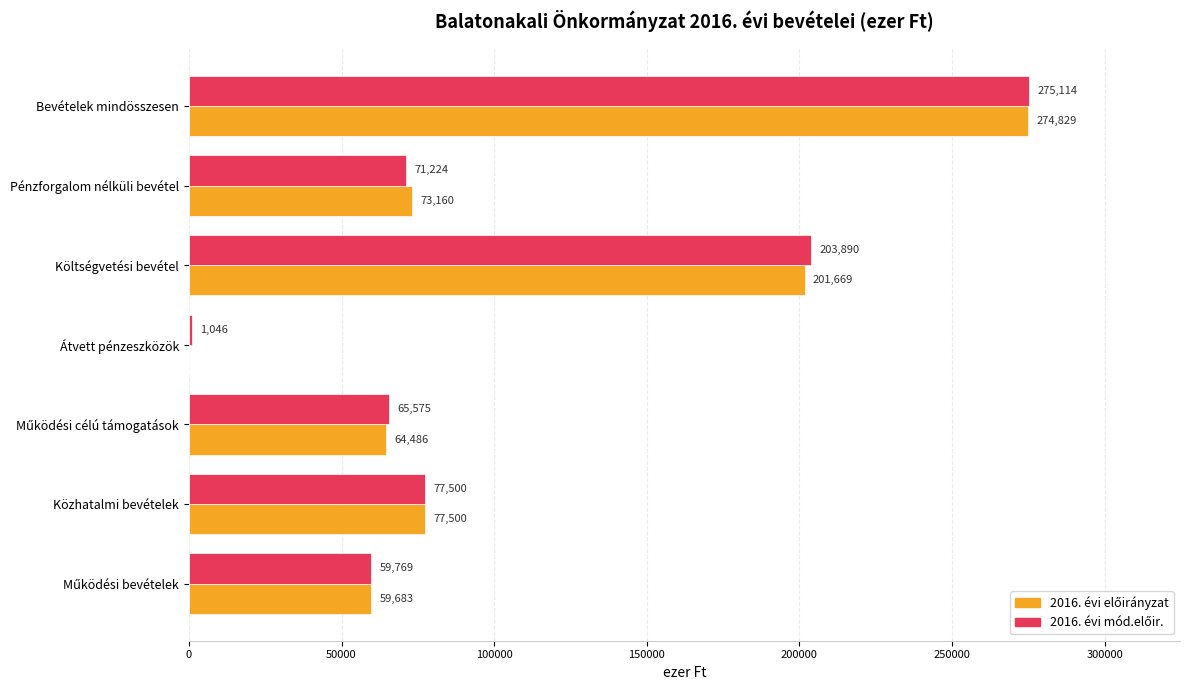

At which category is the sum across all series the highest?

Bevételek mindösszesen